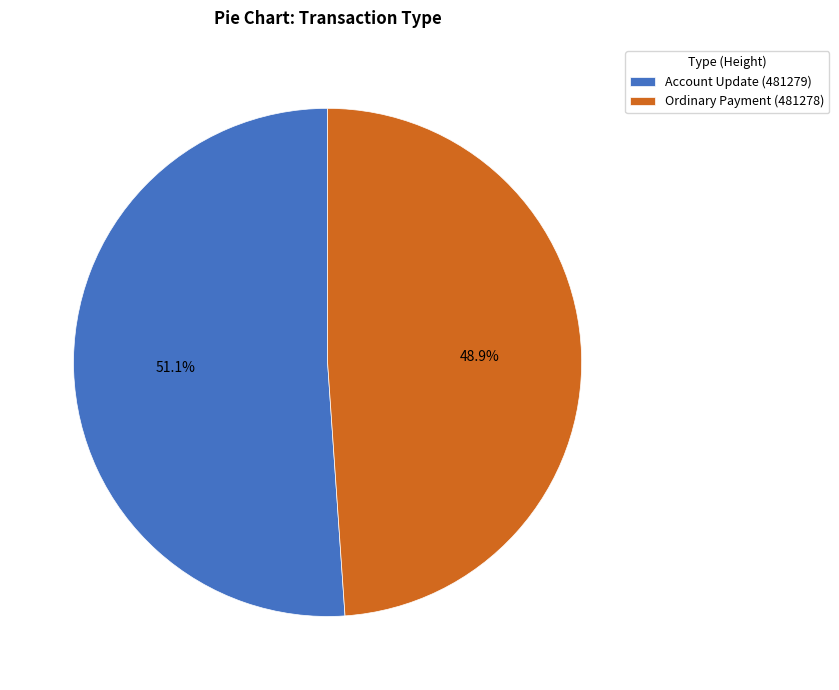

Rank the categories by value from highest to lowest.

Account Update (481279), Ordinary Payment (481278)